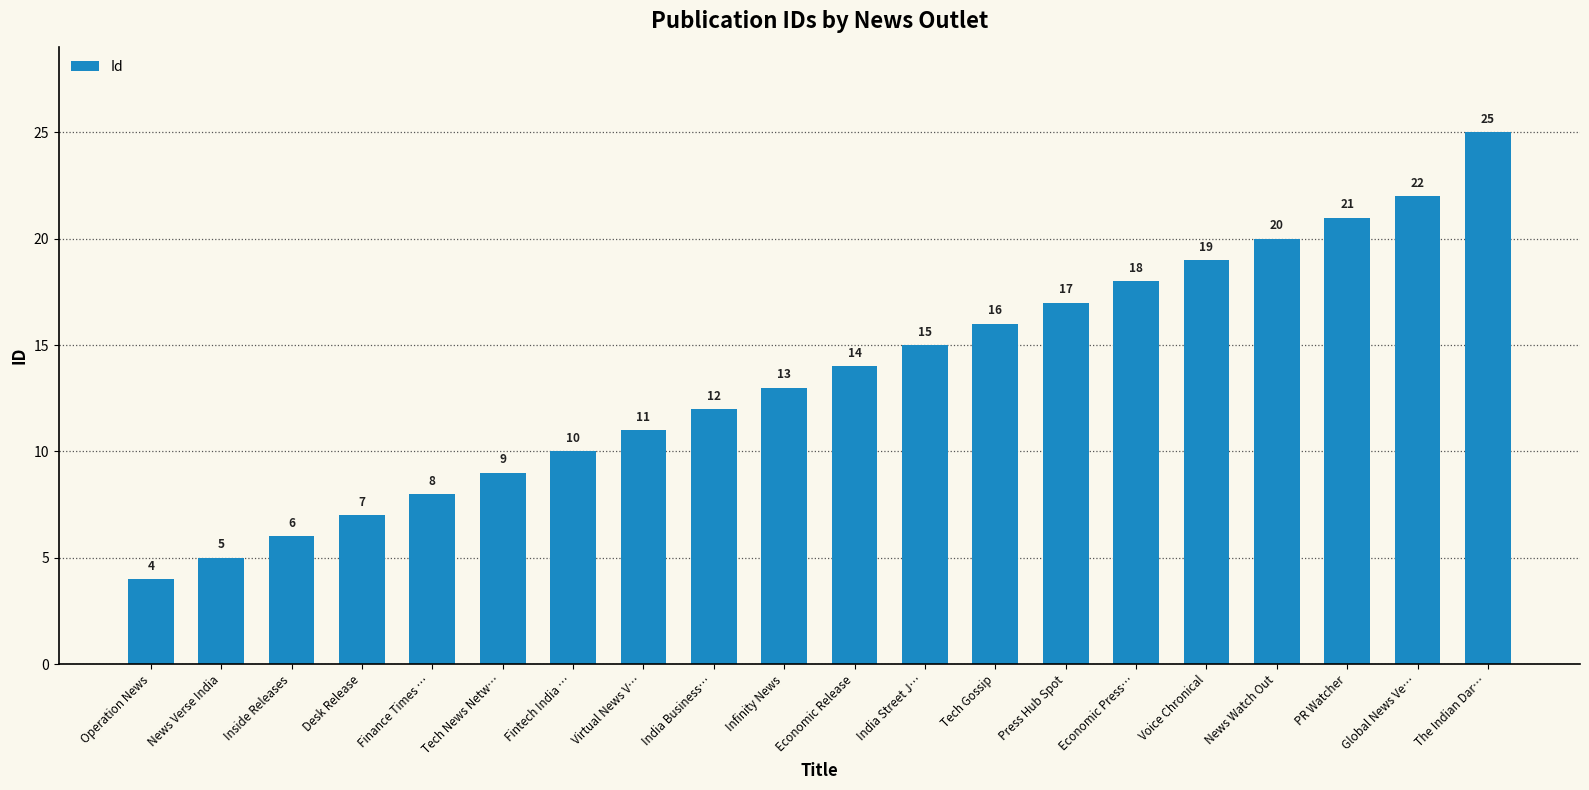

What is the label of the 20th bar from the right?

Operation News